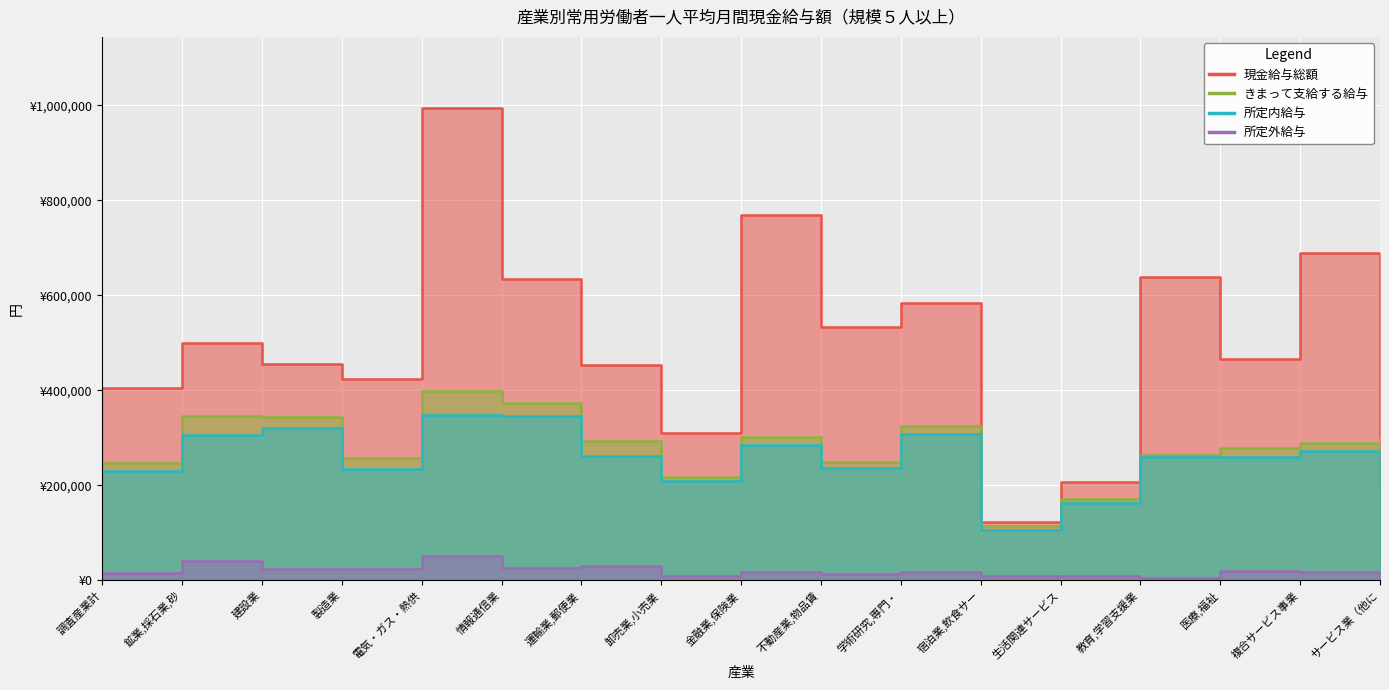

How many lines are shown in the chart?

4